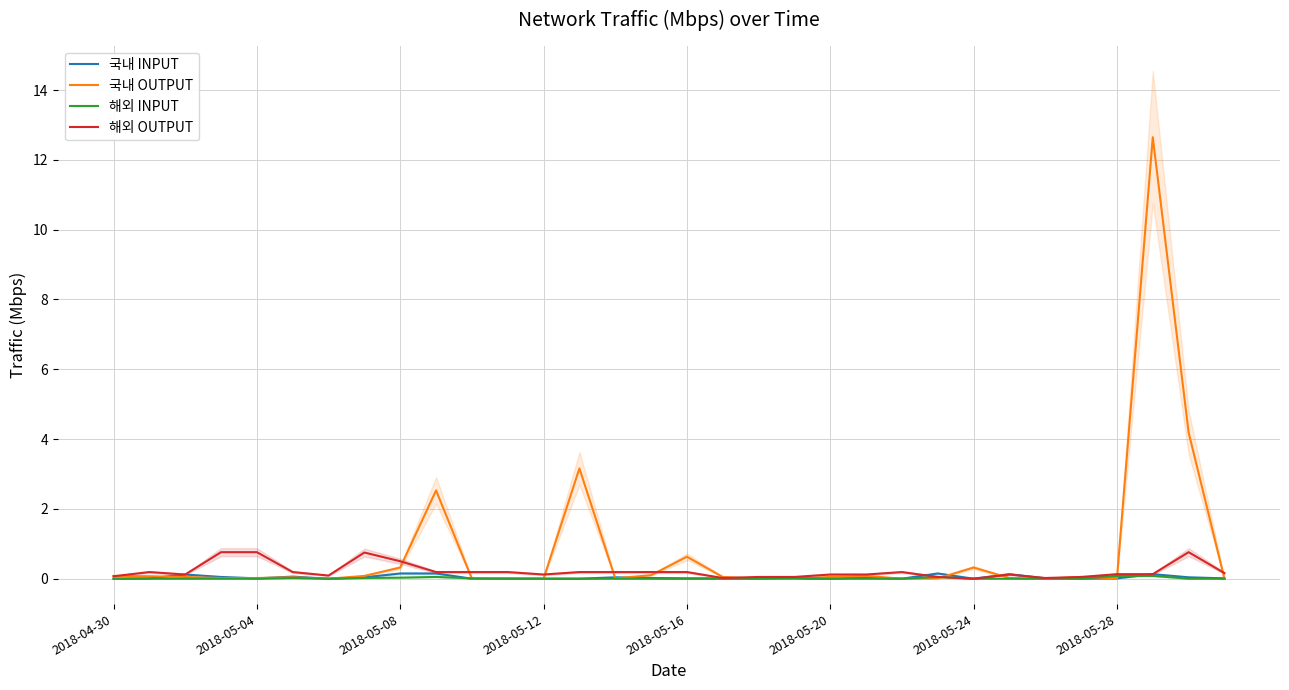

Which series has the largest range (max minus min)?

국내 OUTPUT